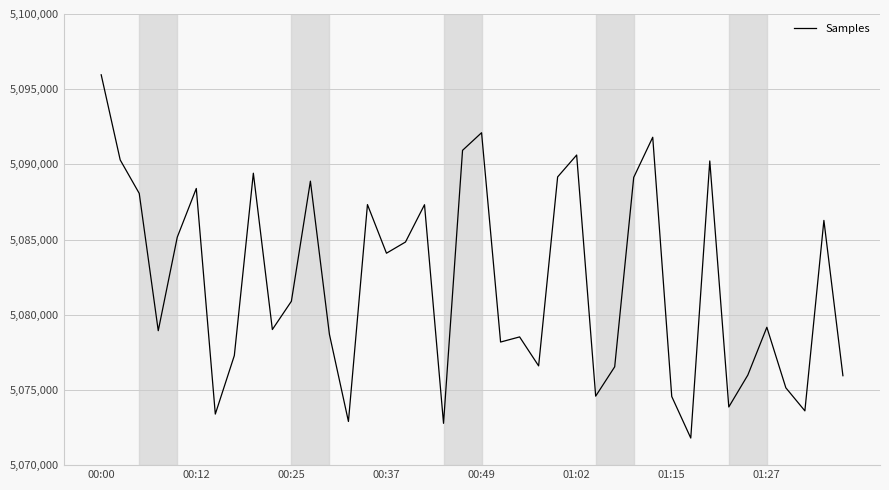

What is the greatest value displayed?

5095957